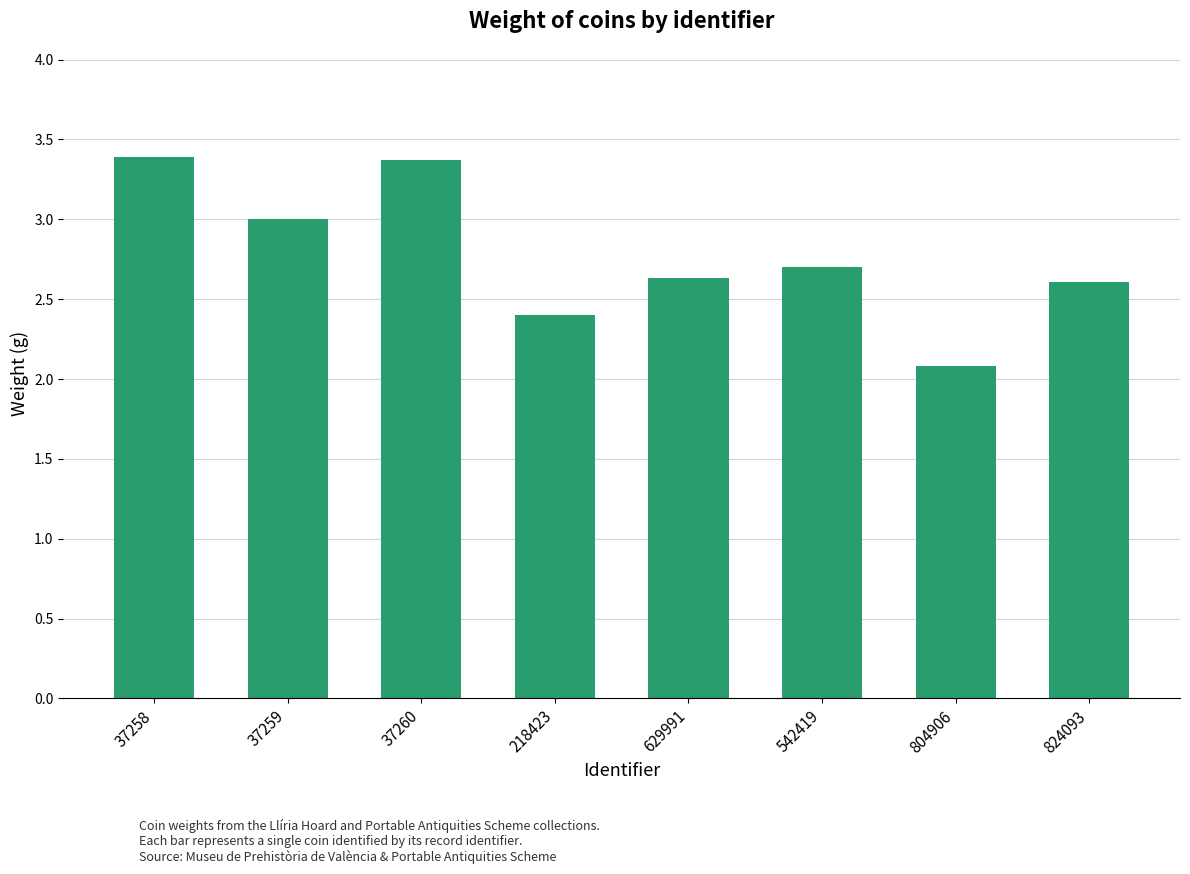

The chart shows a value of 3.4 at 37260. True or false?

True